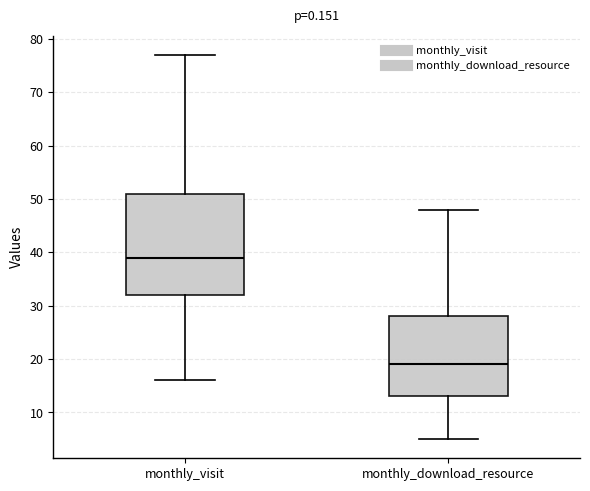

Comparing the boxes themselves (not the whiskers), which one is the tallest?

monthly_visit